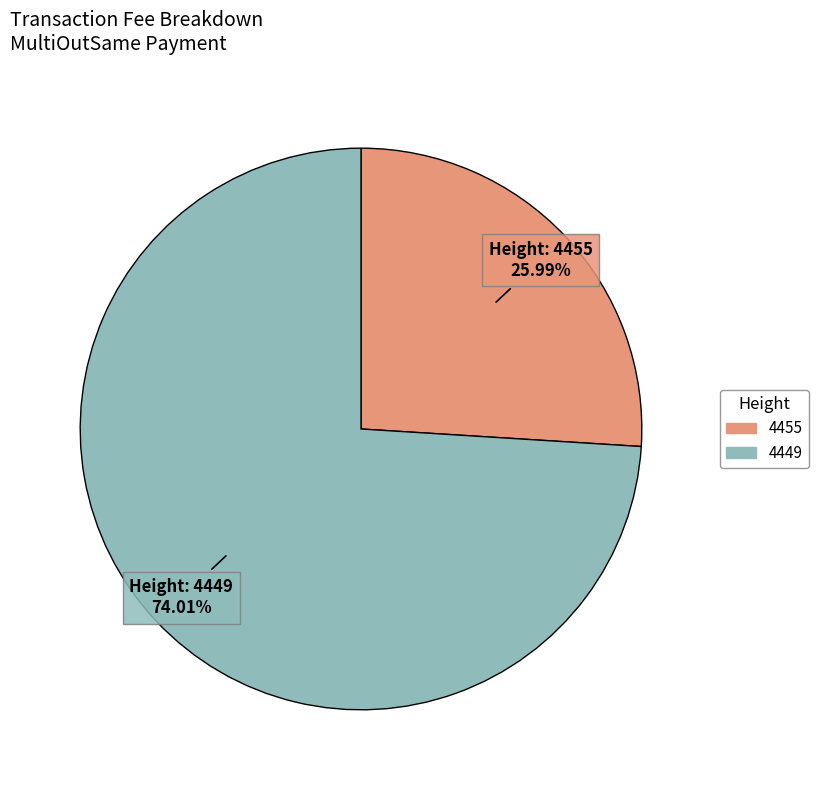

To the nearest percent, what is the combined percentage of 4449 and 4455?

100%